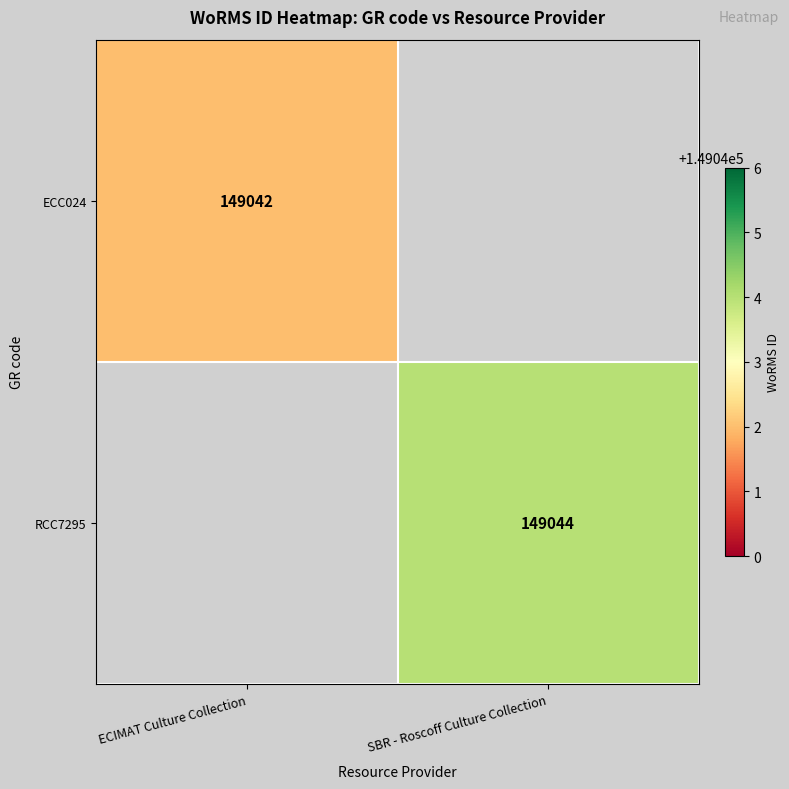

Is the value of RCC7295 at SBR - Roscoff Culture Collection greater than the value of ECC024 at ECIMAT Culture Collection?

Yes